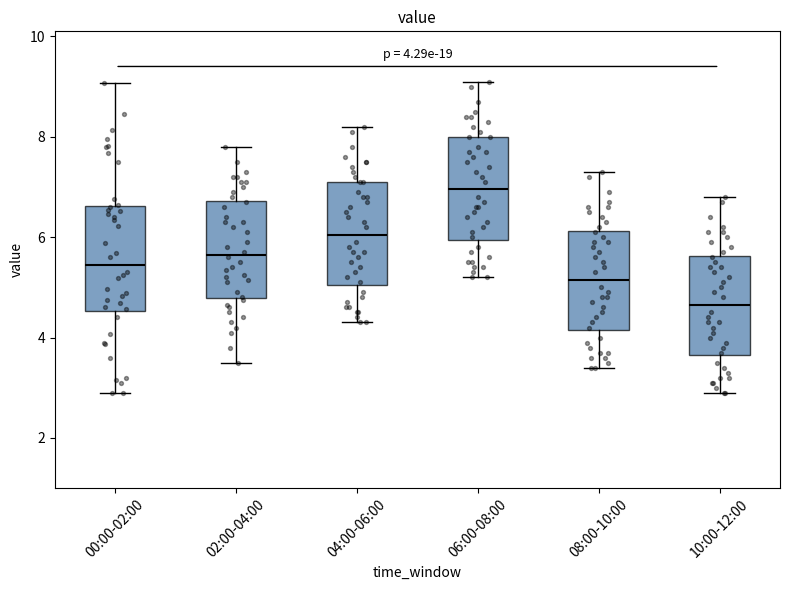

Which box's median line is the highest?

06:00-08:00